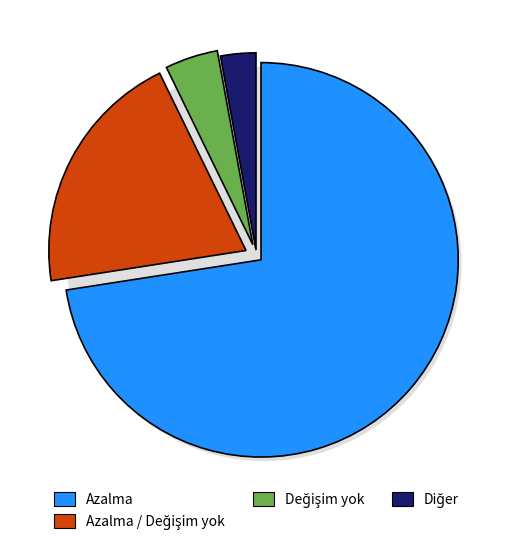

To the nearest percent, what percentage of the pie is 28?

5%